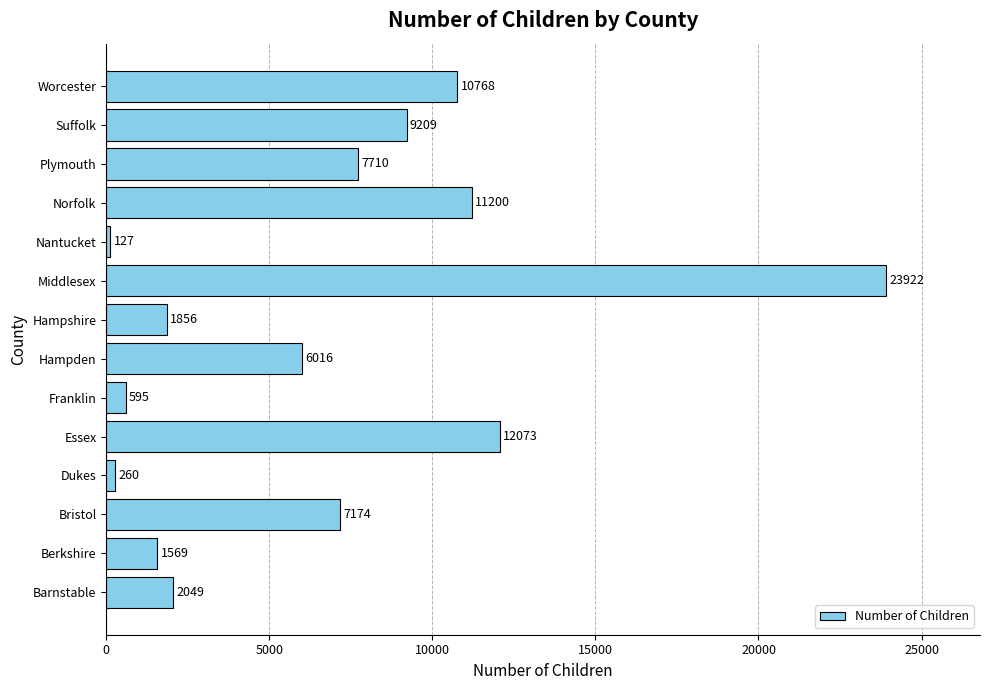

What is the change in value from Hampshire to Middlesex?

+22066